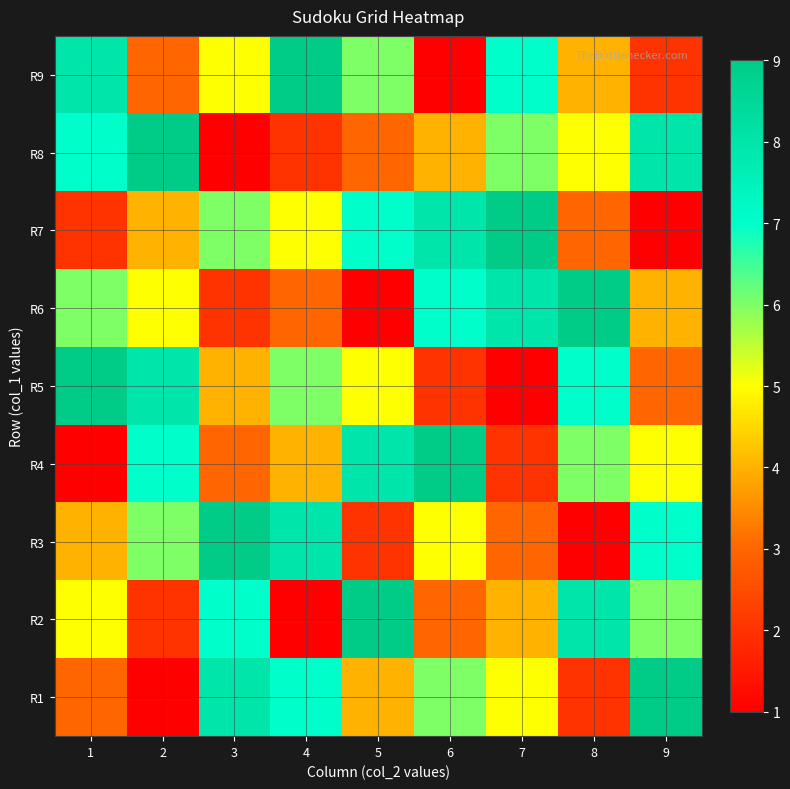

Which category has the lowest value across all series?

2